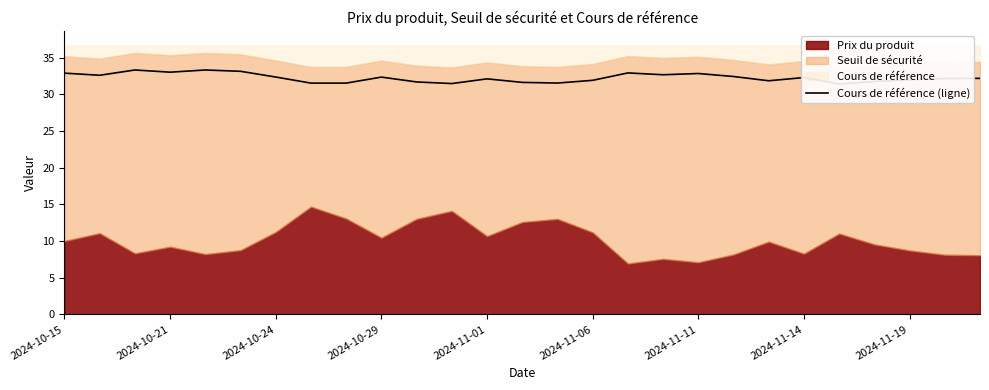

What is the difference between the second highest and minimum values?

1.9